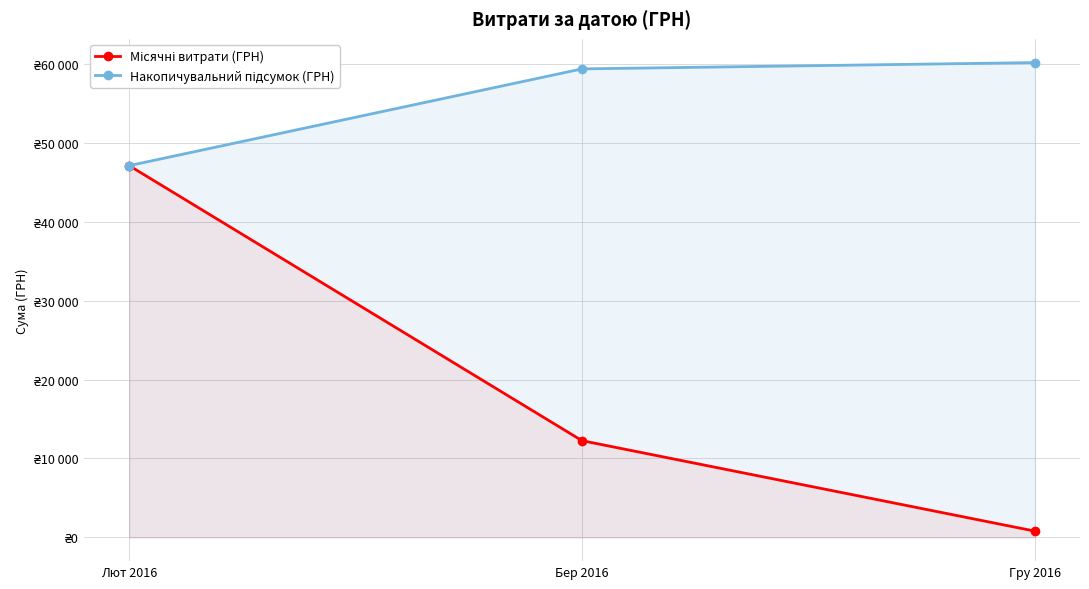

What is the average value of the Накопичувальний підсумок (ГРН) series?

55547.0